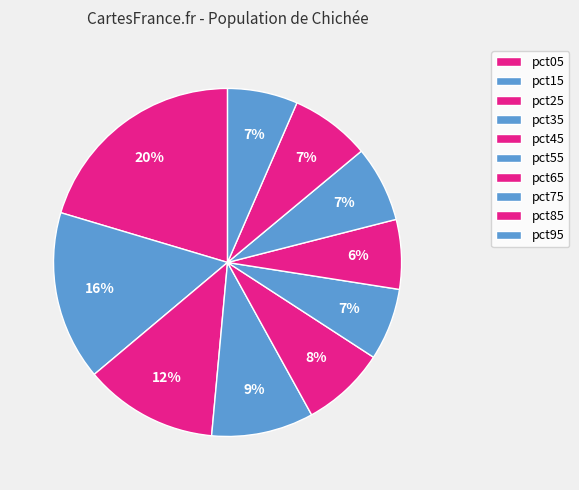

Is it true that pct65 is 19% of the pie?

False